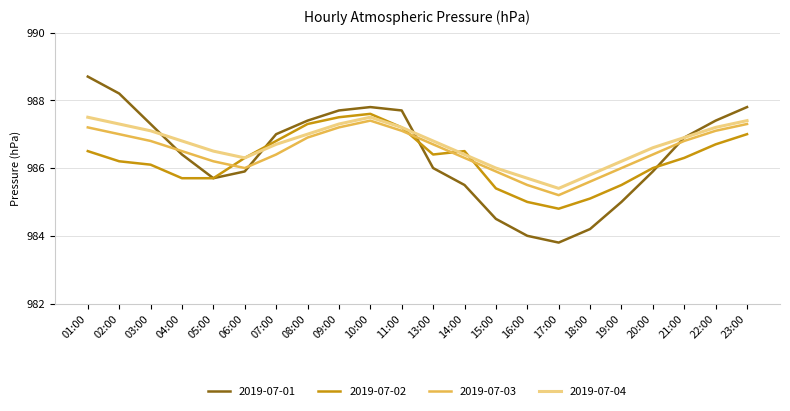

At which label is 2019-07-01 closest to 986?

13:00